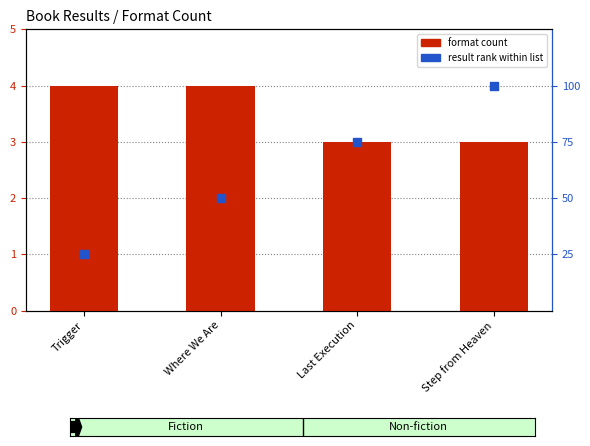

Is the value of result rank within list at Trigger greater than the value of format count at Last Execution?

No